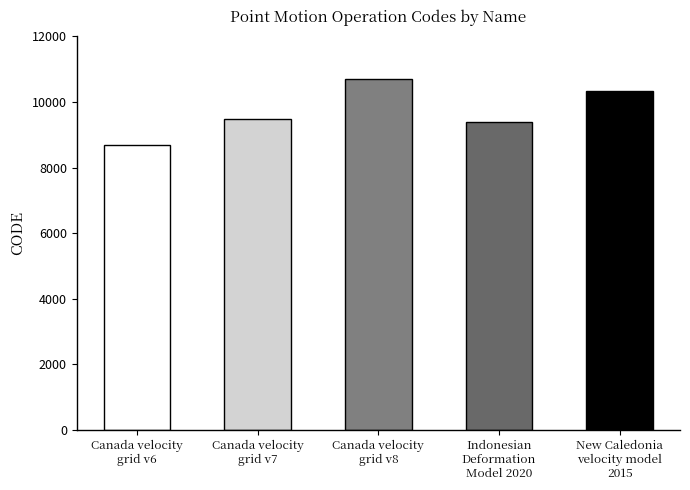

What is the label of the 3rd bar from the left?

Canada velocity
grid v8